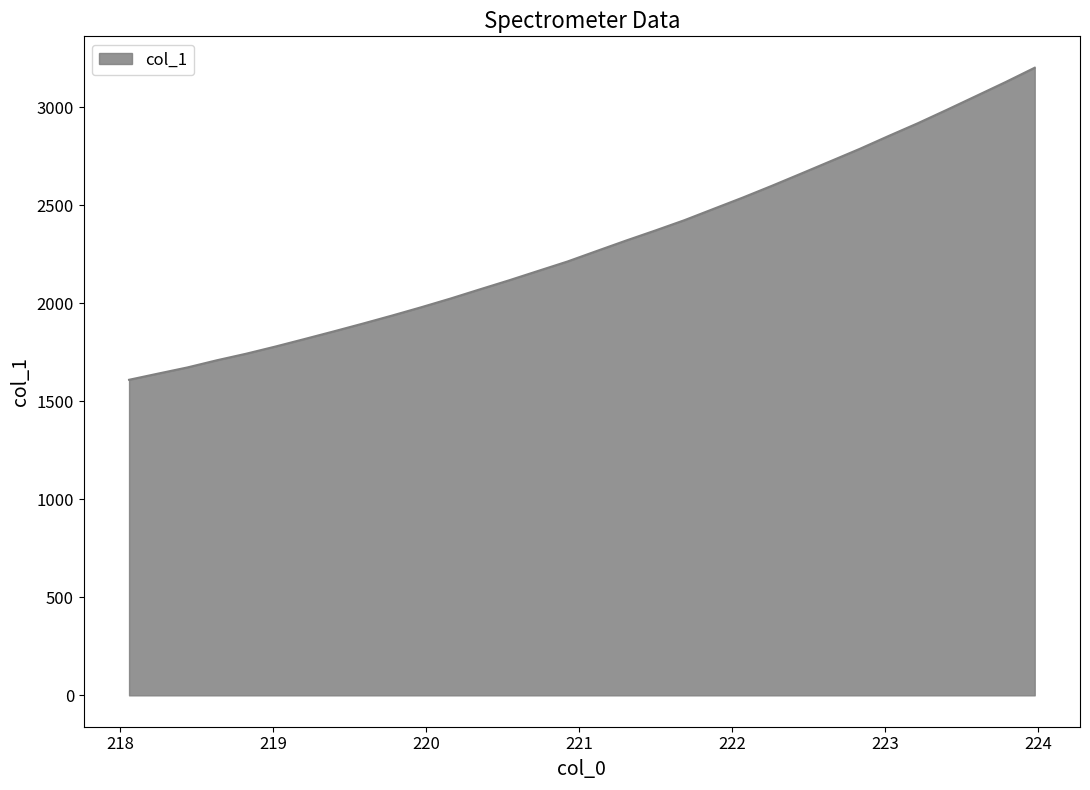

What is the average value?

2298.4